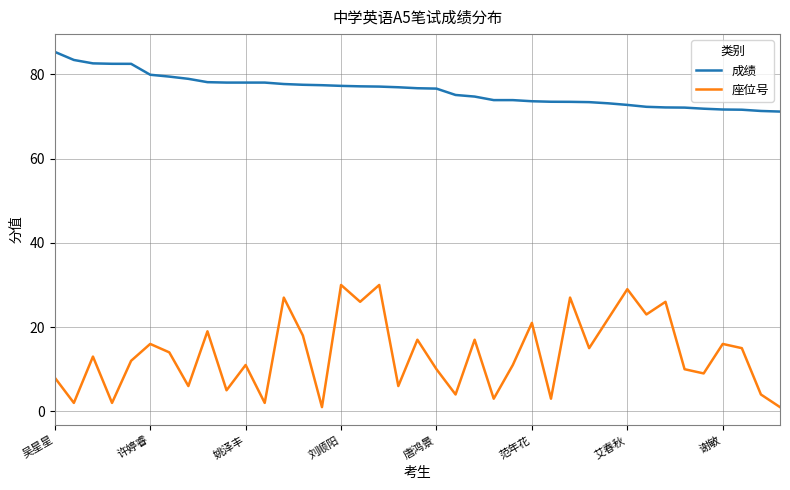

What is the maximum value for 座位号?

30.0